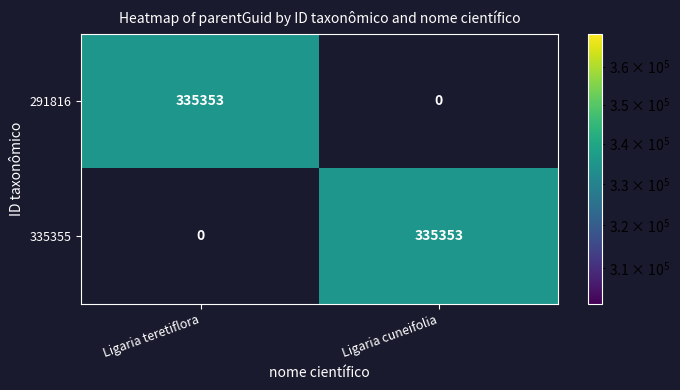

The 335355 series shows 0 at Ligaria teretiflora. True or false?

True